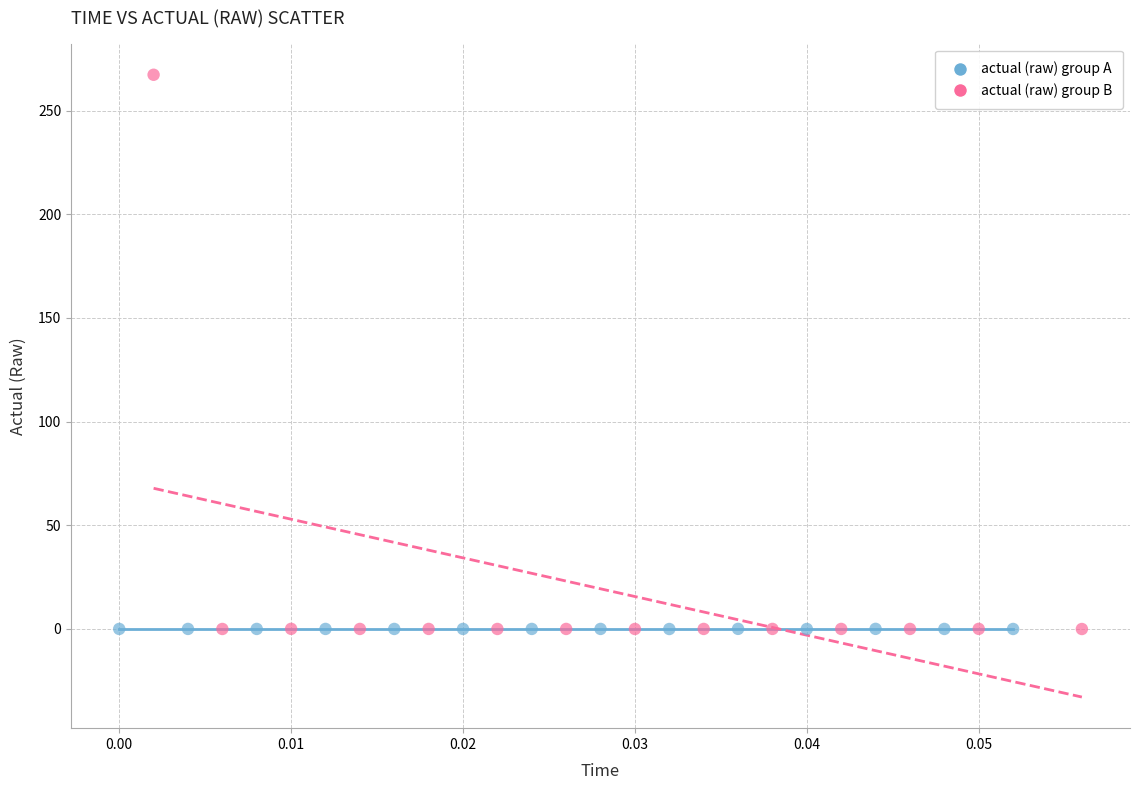

Which series reaches the maximum Y coordinate?

actual (raw) group B